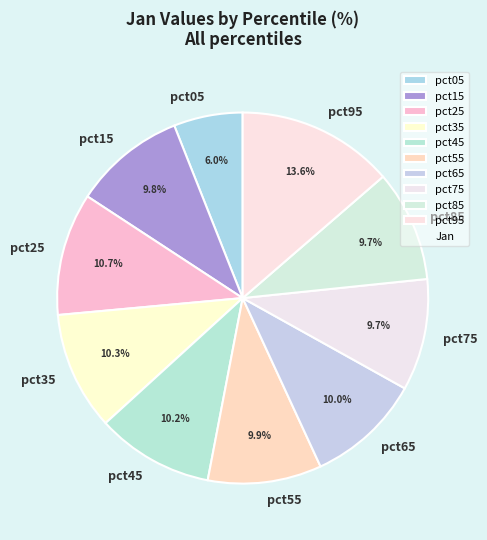

What percentage is the pct75 slice, to the nearest percent?

10%